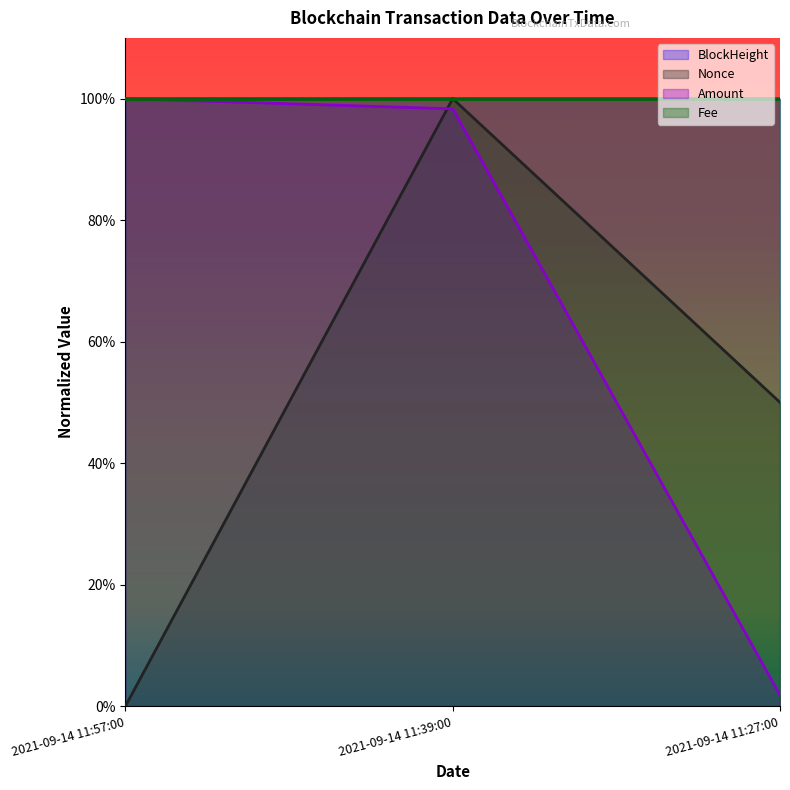

How many categories are shown in the chart?

3